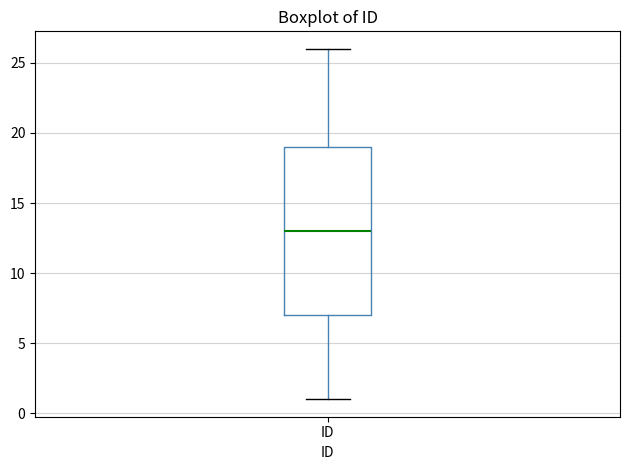

Read this box plot against the y-axis: the position of the median line, the range covered by the box, and the ends of both whiskers. The values are not printed on the chart, so give them approximately, as read against the axis.

median 13, box 7 to 19, whiskers 1 to 26